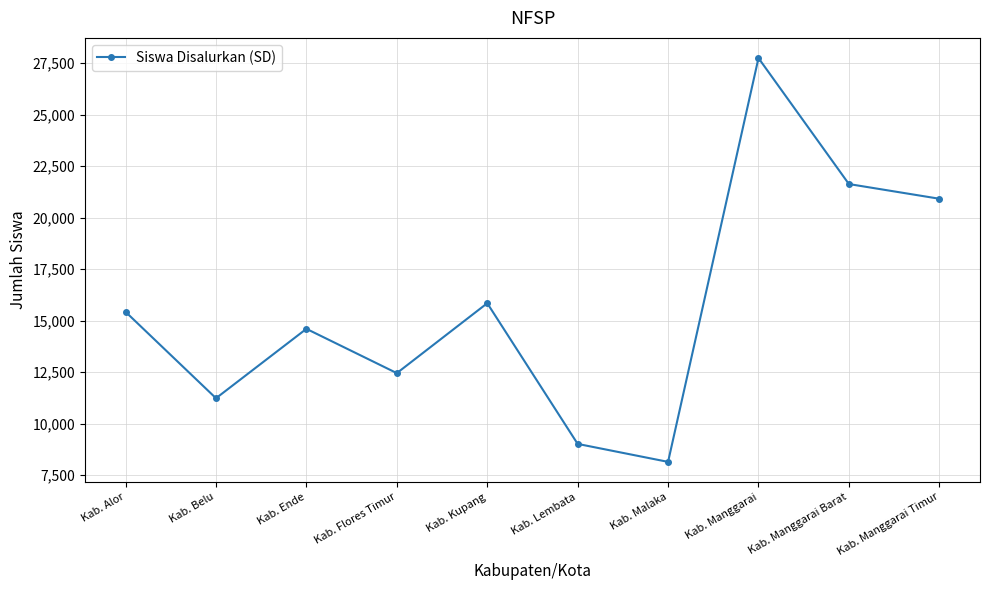

What is the minimum value shown in the chart?

8148